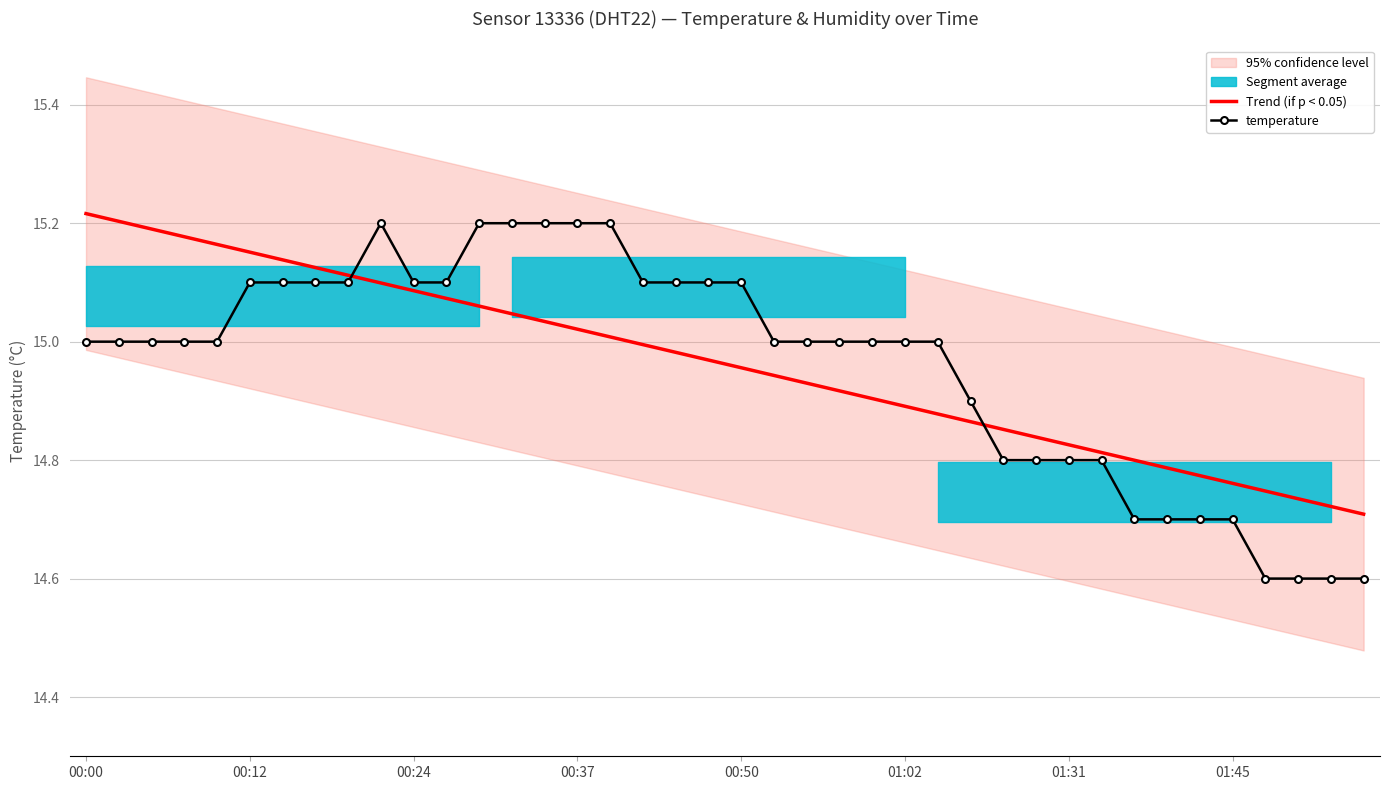

What is the minimum value for temperature?

14.6